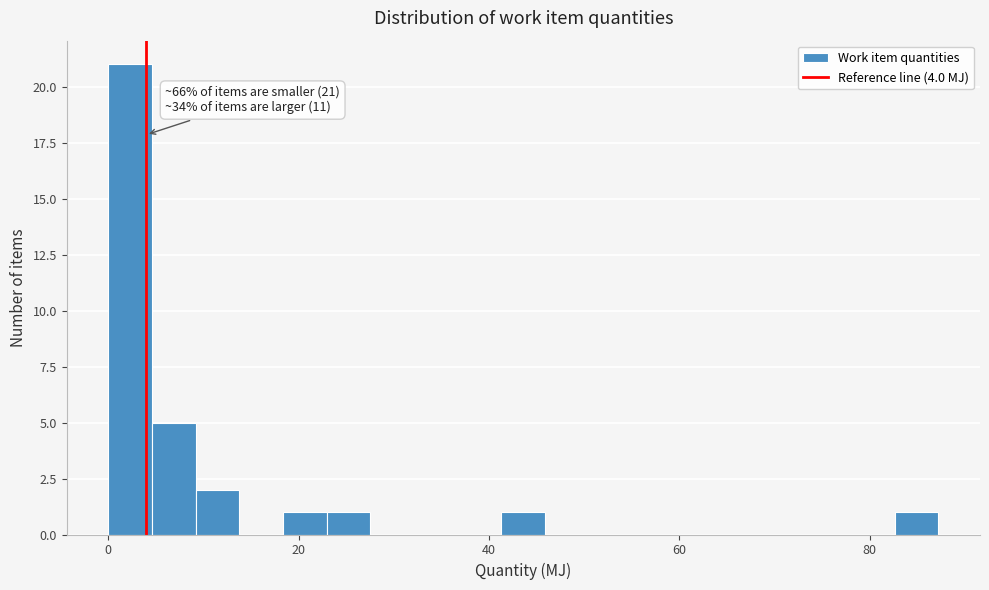

Read against the x-axis, roughly where is the centre of the tallest bar?

2